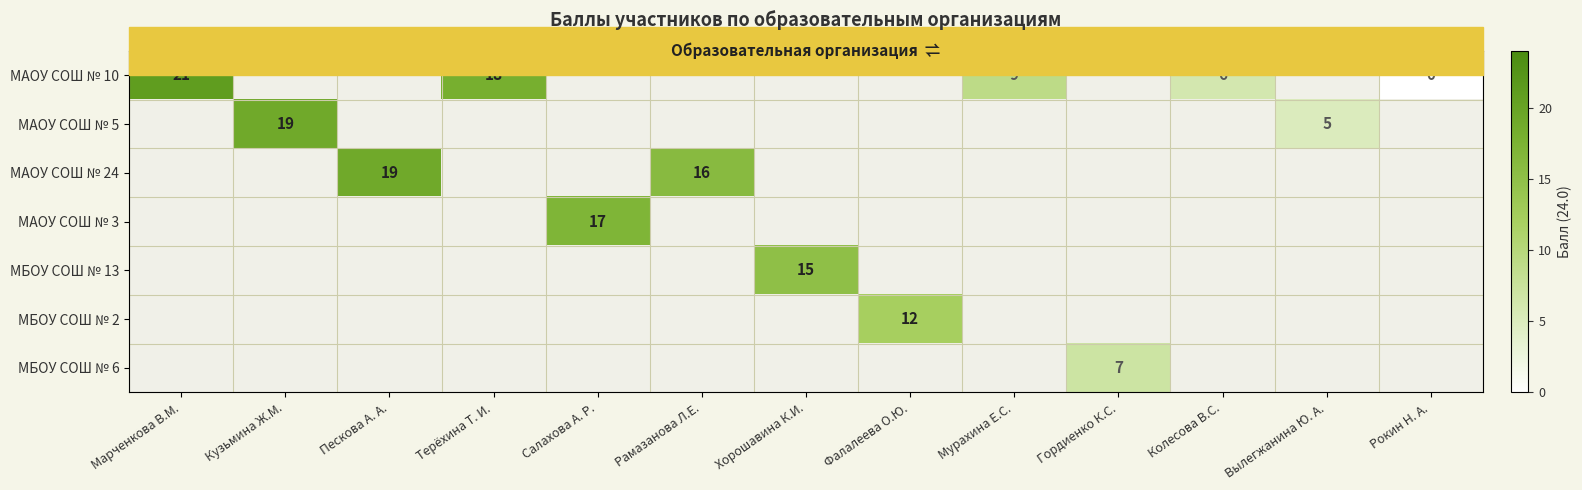

Count the number of categories in the chart.

13